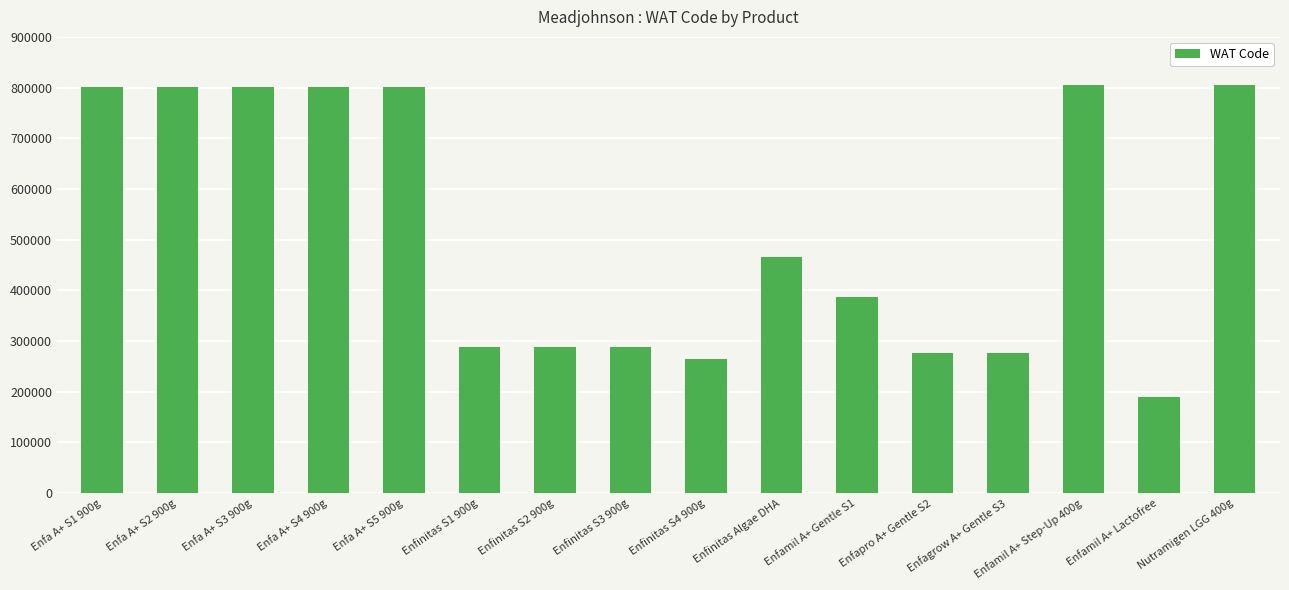

Read the value at Enfinitas S2 900g.

287840